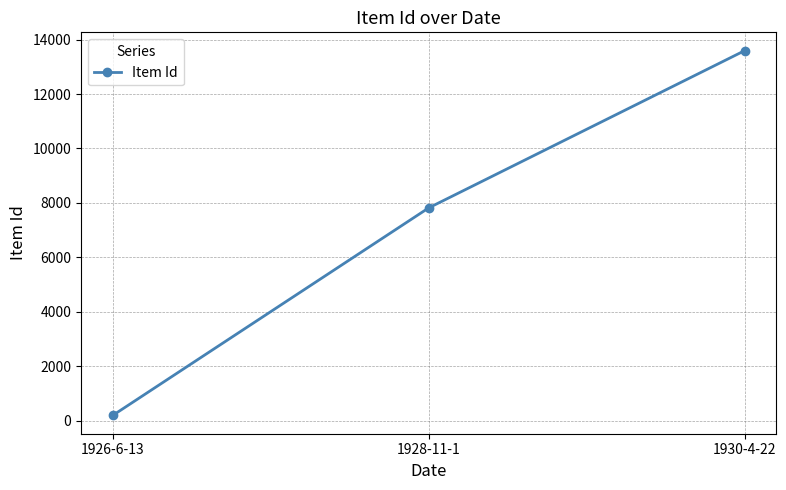

List the labels in order of value, largest first.

1930-4-22, 1928-11-1, 1926-6-13